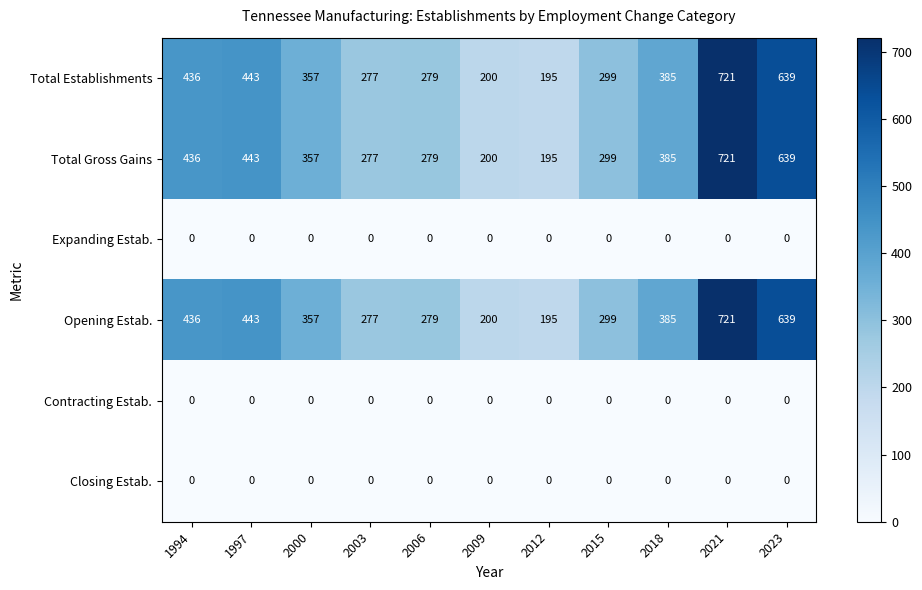

How many distinct data groups are displayed?

6